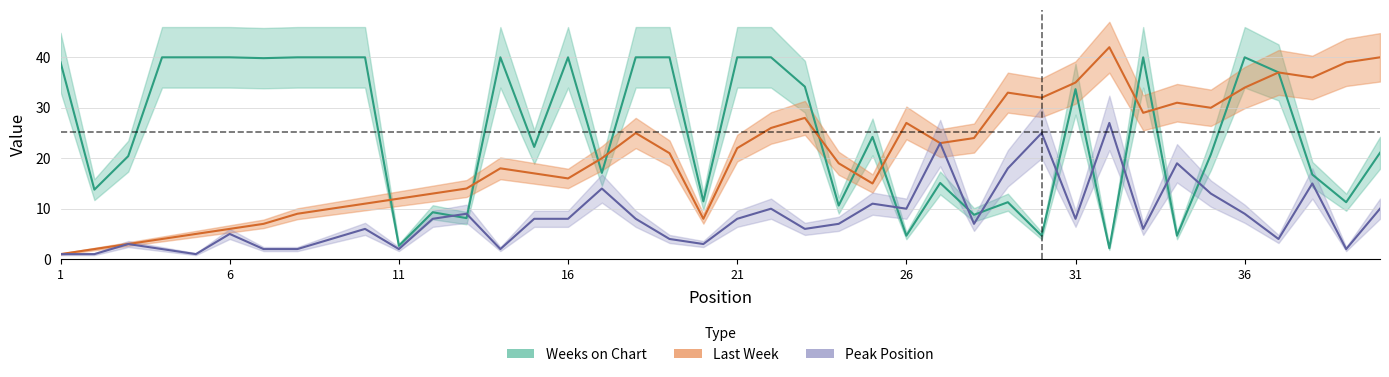

How many times do Last Week and Weeks on Chart cross each other?

11